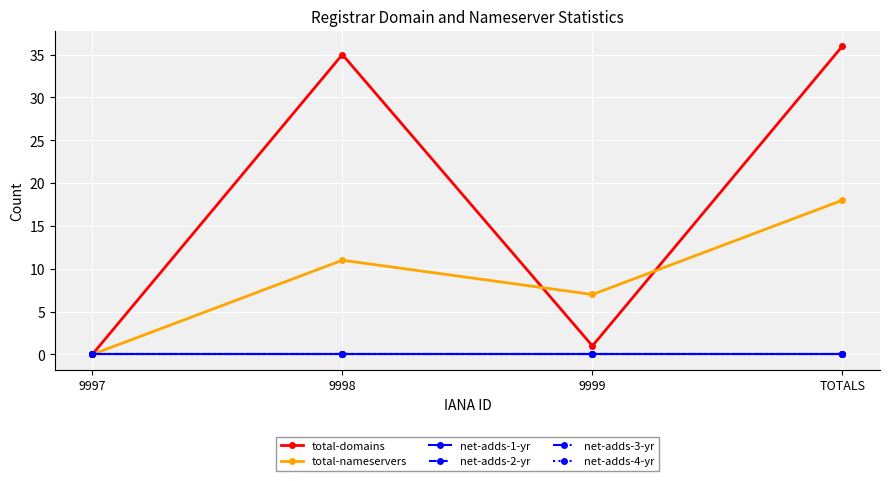

What is the label of the 4th point from the right?

9997